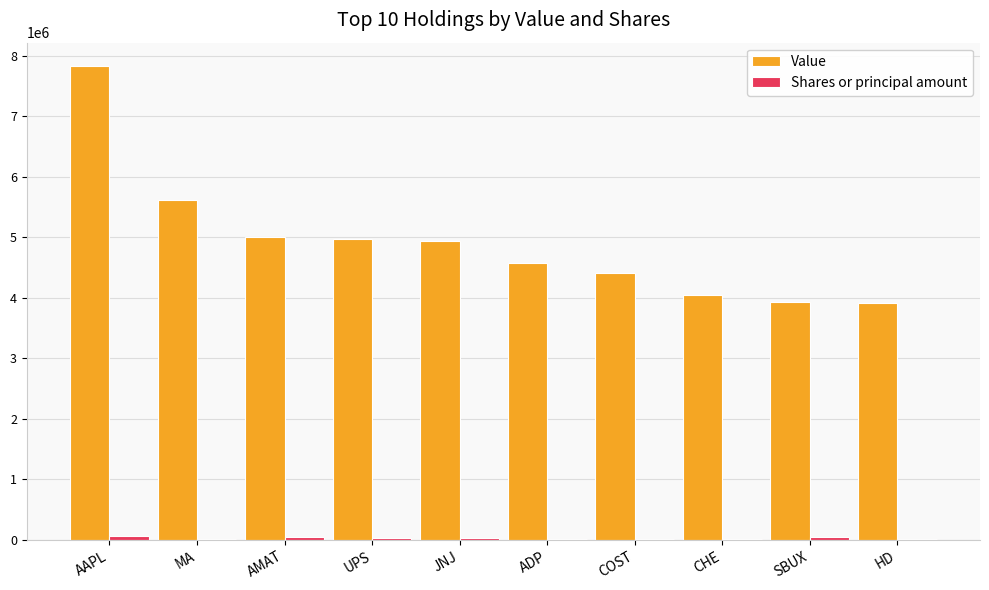

Are the bars grouped side by side (vs. stacked)?

Yes